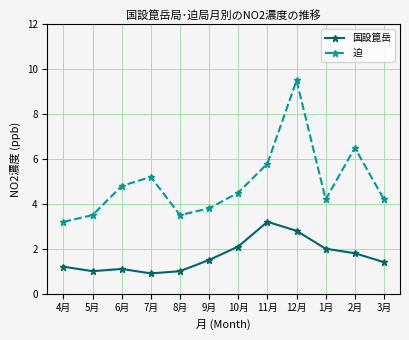

At how many categories does at least one series exceed 4?

8